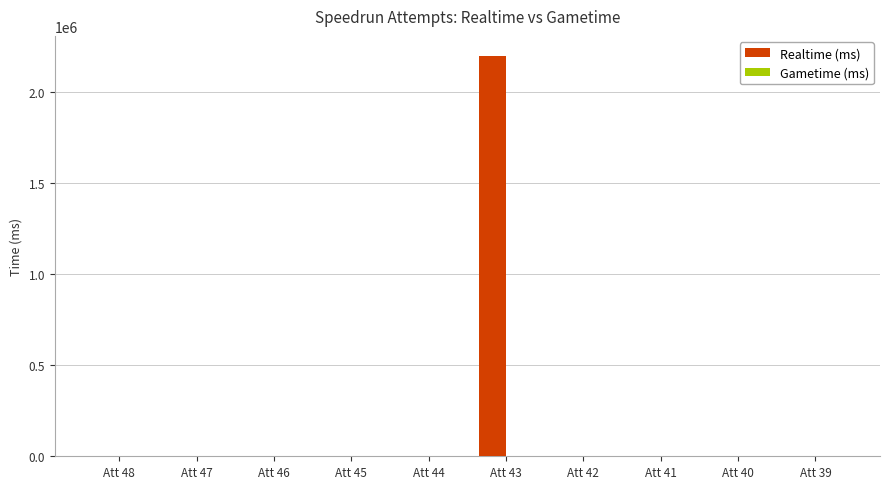

Reading left to right, what are all the values shown in this chart?

Att 48=0	Att 47=0	Att 46=0	Att 45=0	Att 44=0	Att 43=2196413	Att 42=0	Att 41=0	Att 40=0	Att 39=0